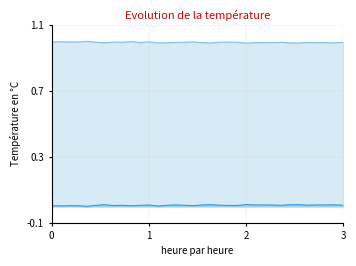

What is the greatest value displayed?

1.0